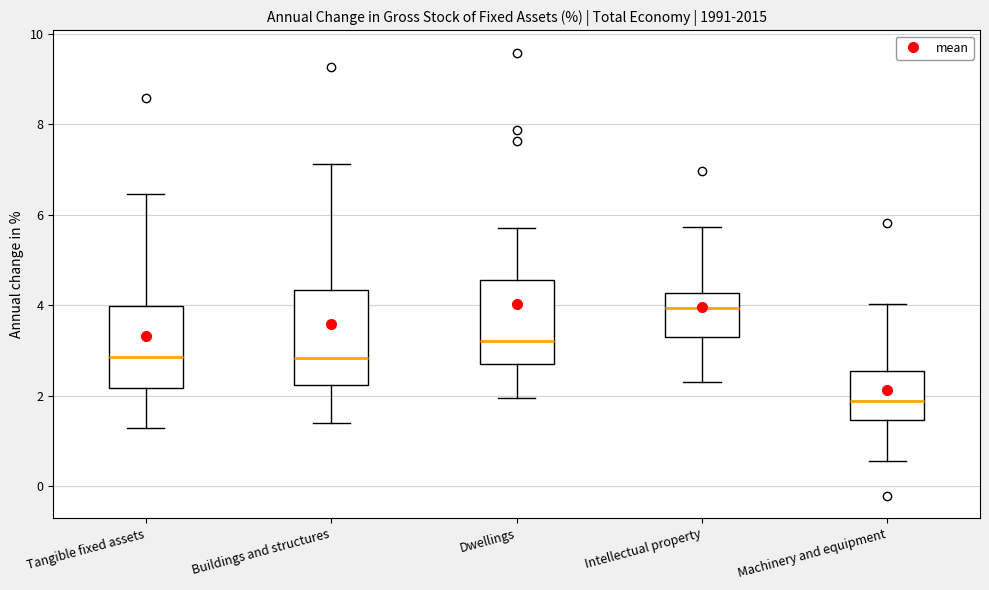

Where does the upper whisker of the box for Buildings and structures end on the y-axis? The values are not printed on the chart, so give them approximately, as read against the axis.

7.2